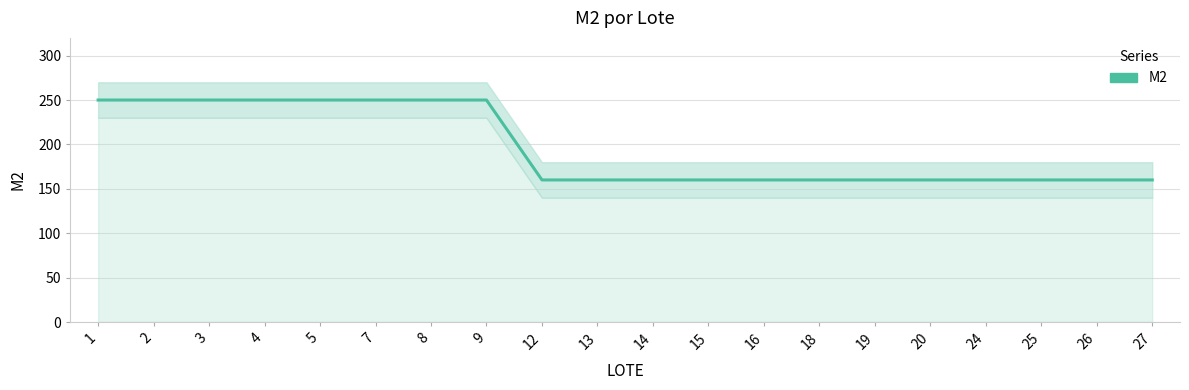

Which has a higher value, 19 or 15?

19